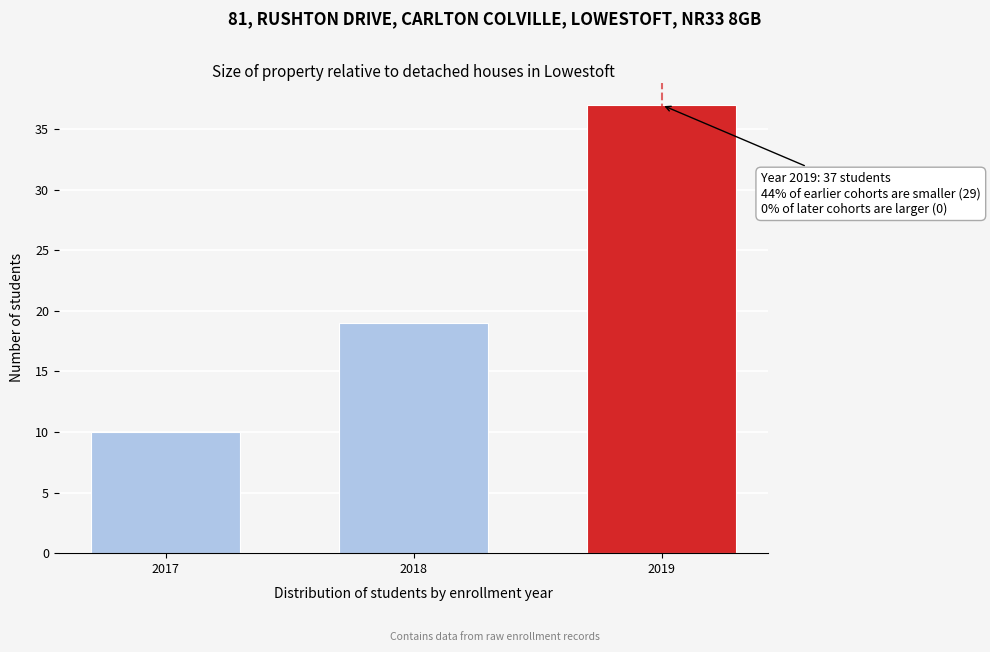

Reading left to right, what are all the values shown in this chart?

2017=10	2018=19	2019=37